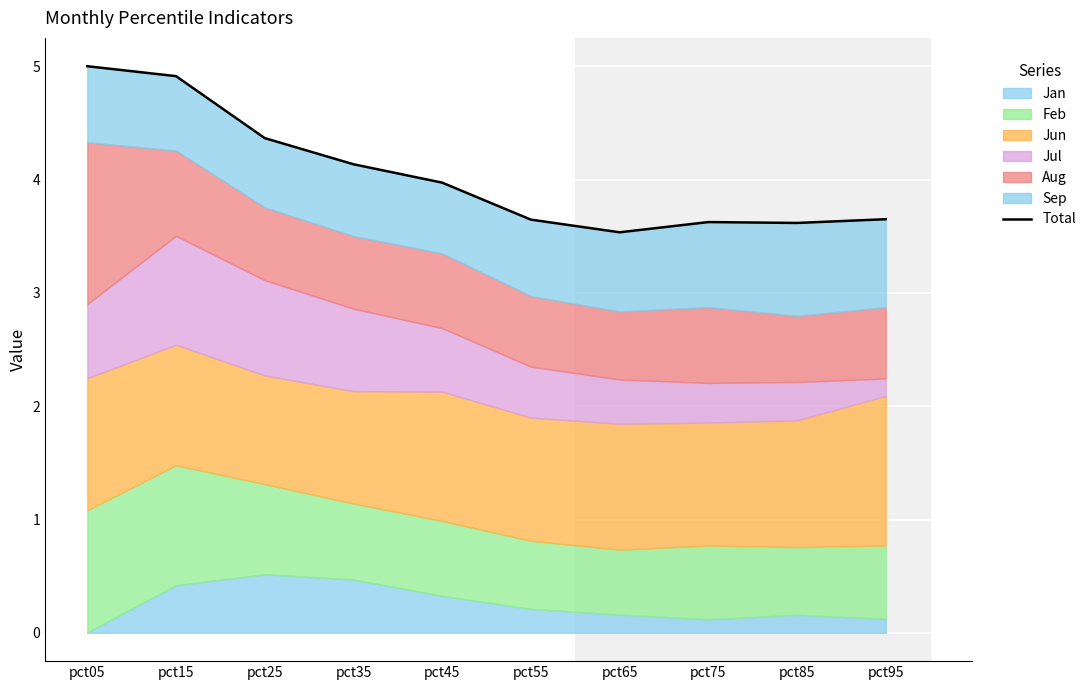

Where is the data nearest to the value 4?

pct45